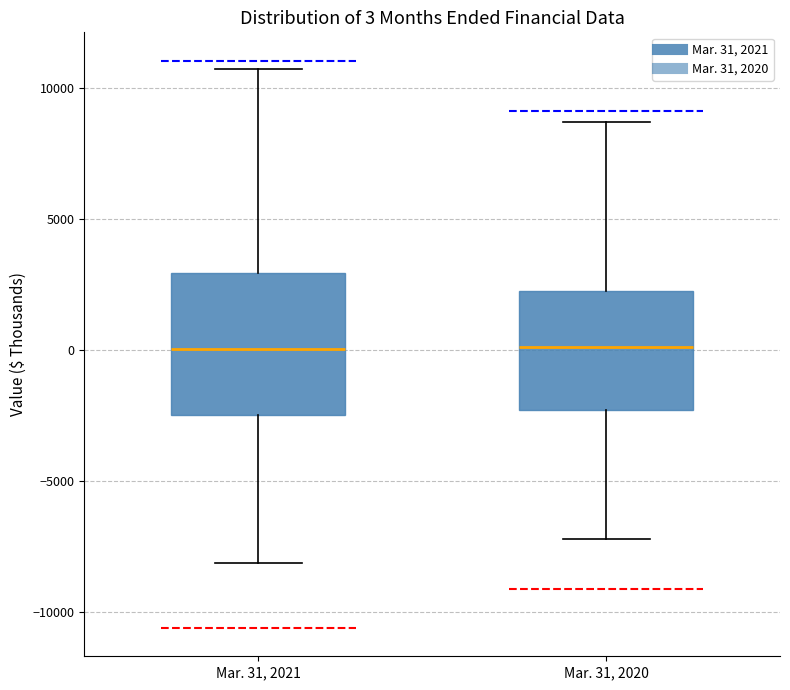

Which box is the tallest, from its lower edge to its upper edge?

Mar. 31, 2021